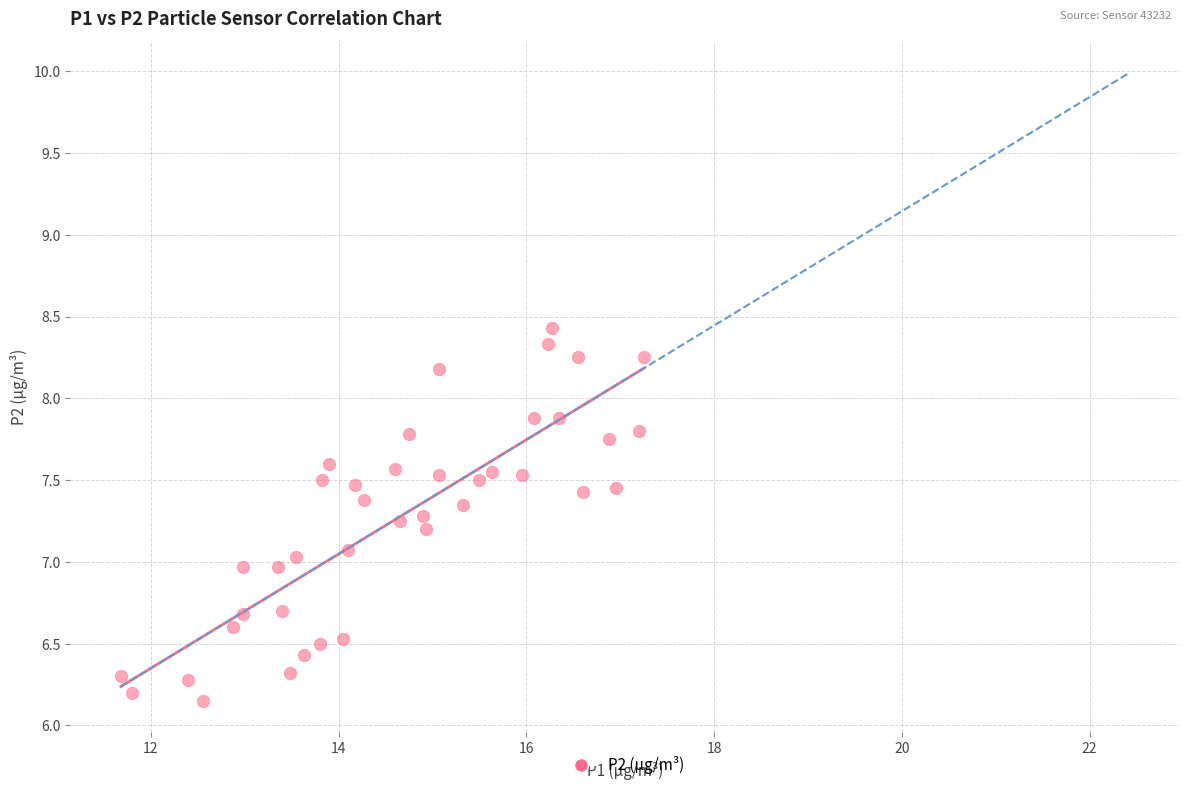

What is the range of Y values (max minus min)?

2.3